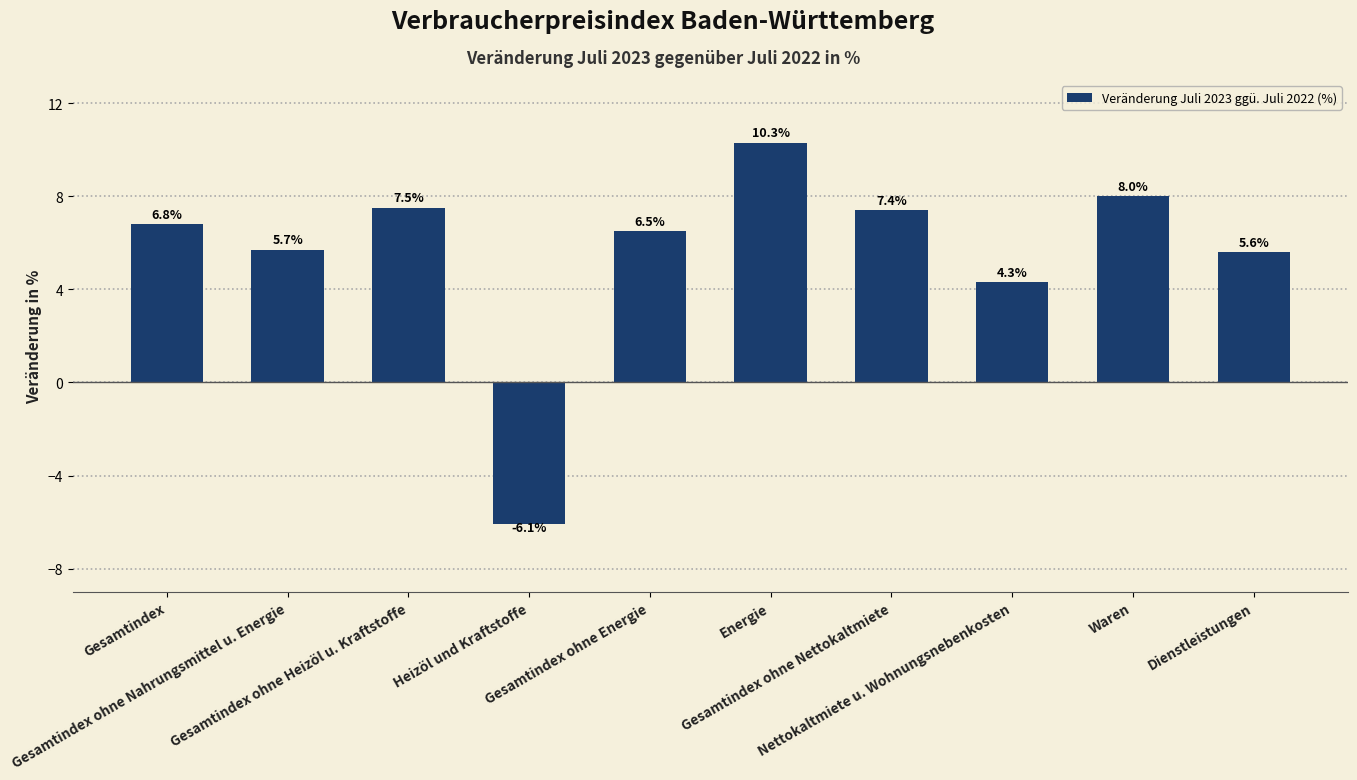

What is the difference between the second highest and second lowest values?

3.7